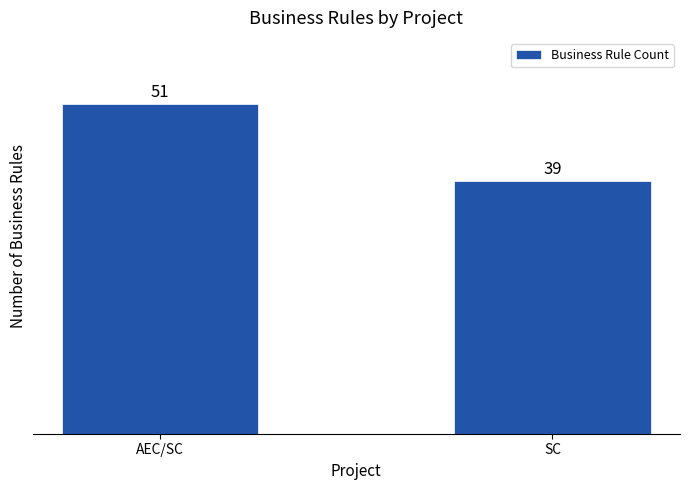

What is the value of the 1st bar from the left?

51